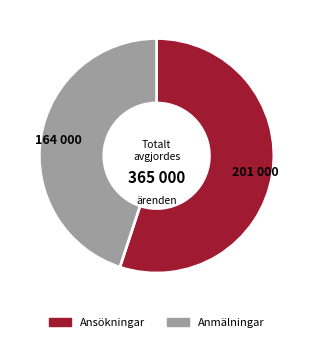

How many segments does this pie chart have?

2